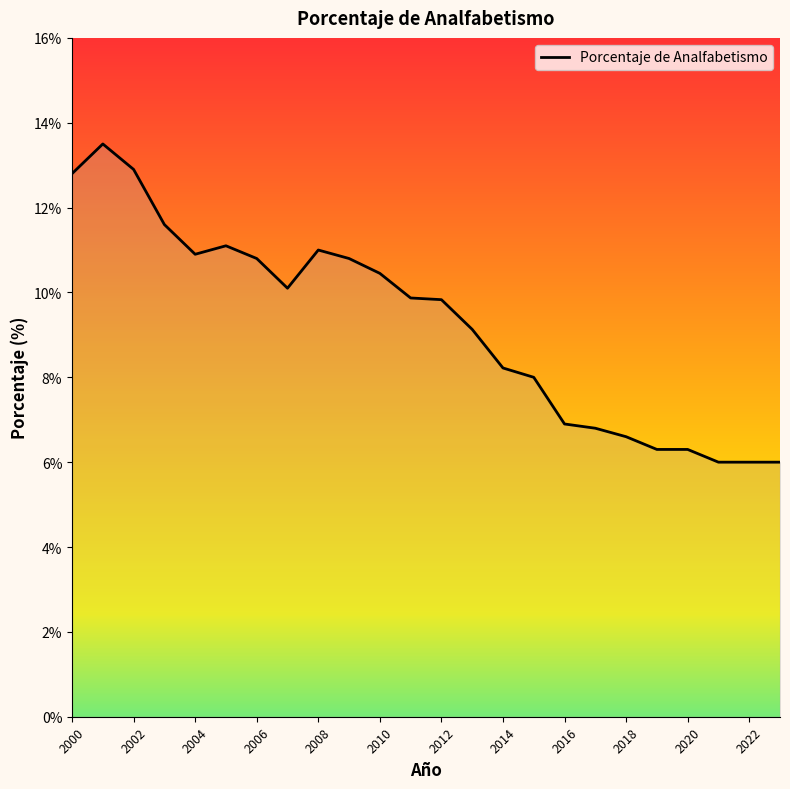

What is the smallest value displayed?

6.0